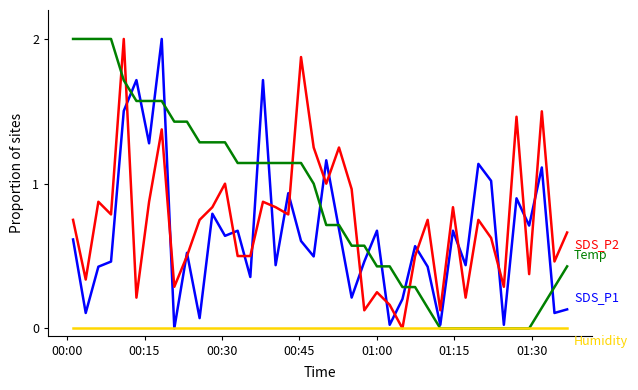

What is the greatest value displayed?

2.0